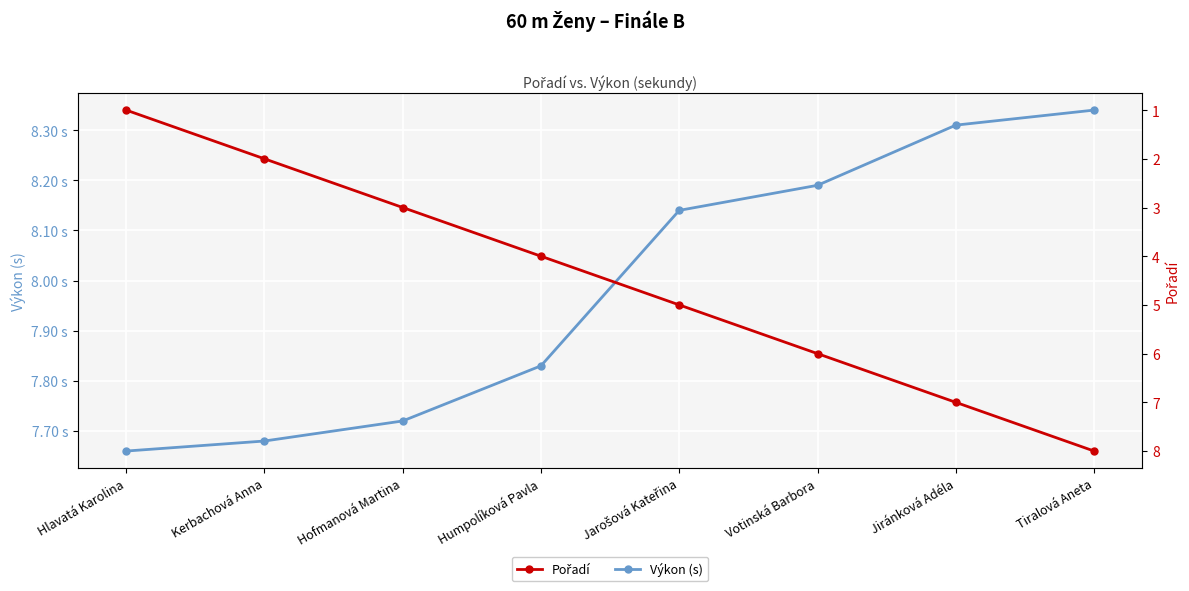

At how many categories does at least one series exceed 3?

8